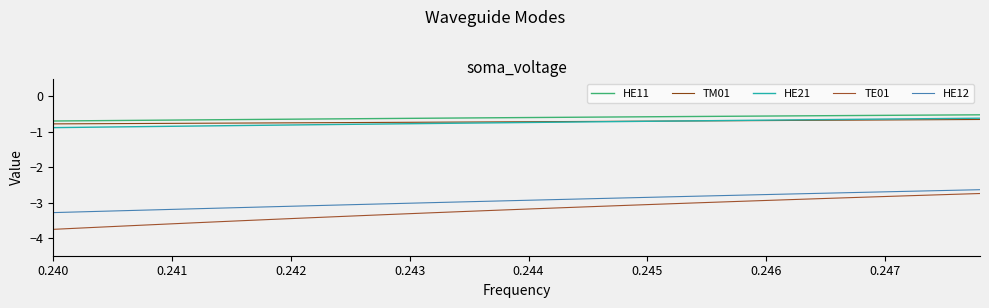

What is the greatest value displayed?

-0.5